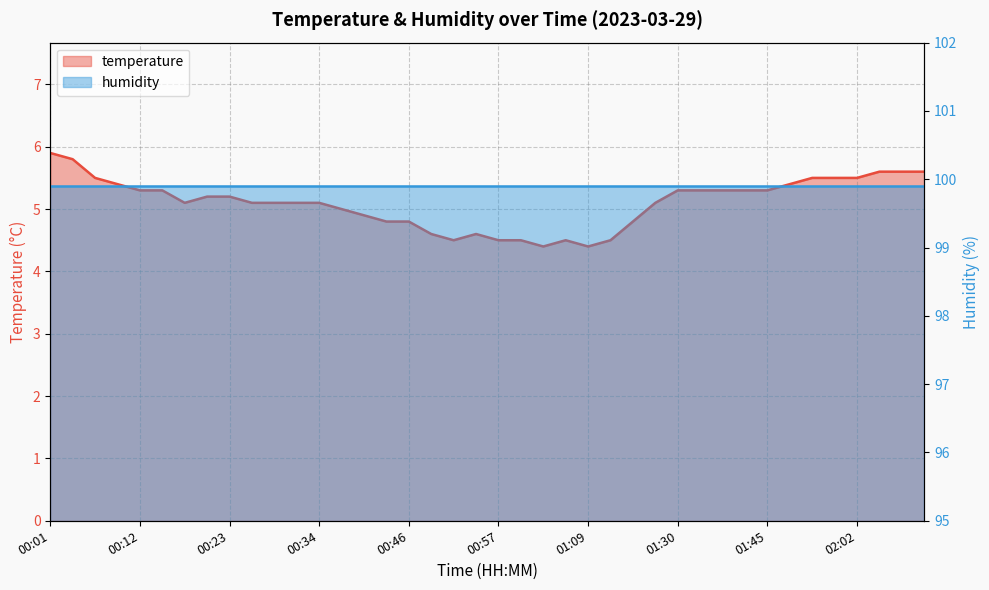

Which has a higher value, 01:56 or 02:10?

02:10